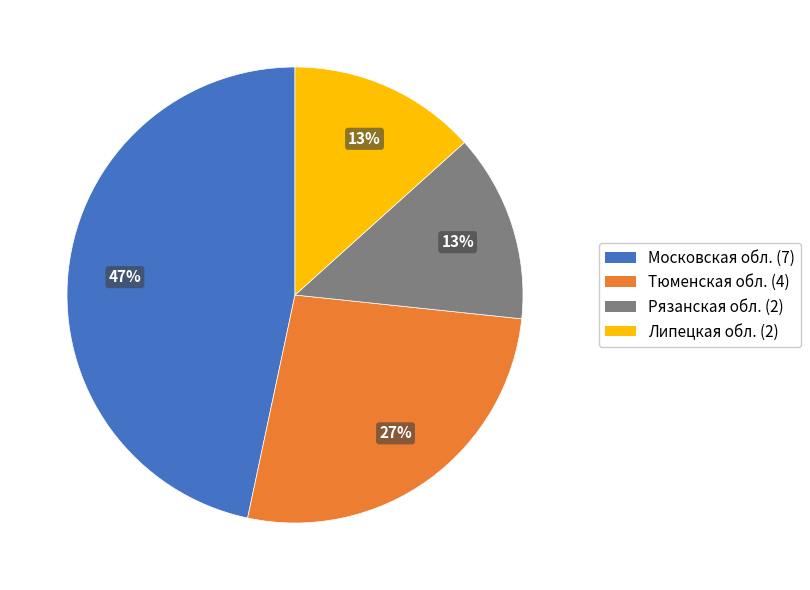

Which slice is the largest?

Московская обл. (7)